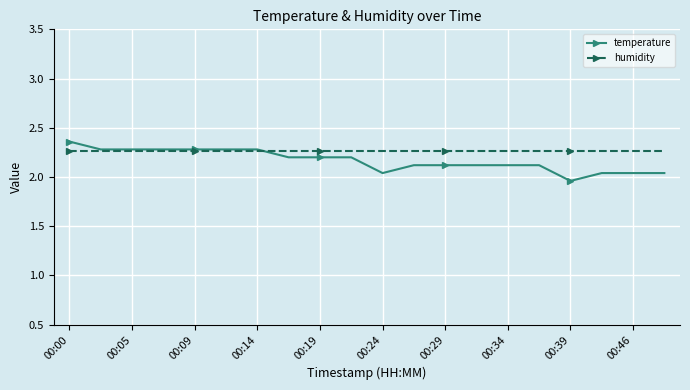

Which series has the widest spread of values?

temperature